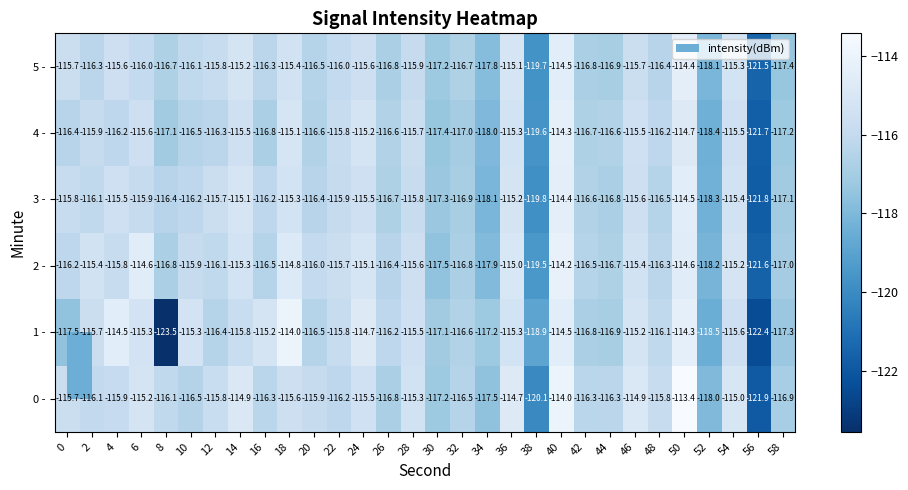

Is it true that 4 - equals -165.1 at 56?

False